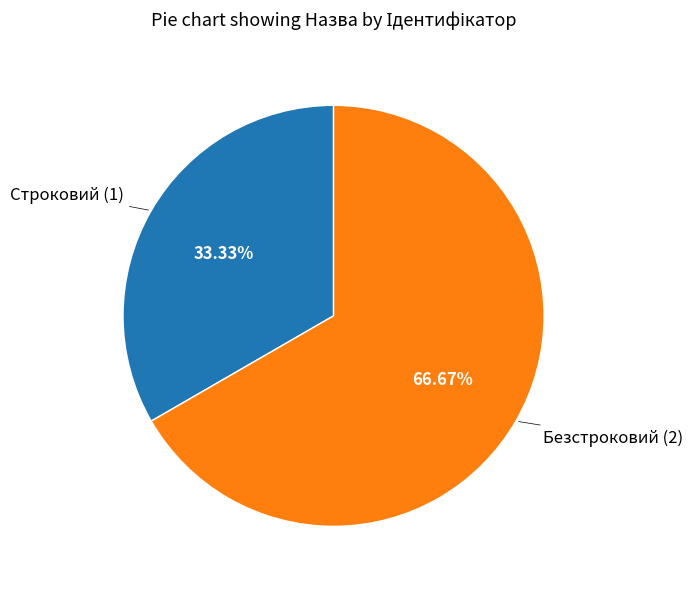

What is the smallest slice in the pie chart?

Строковий